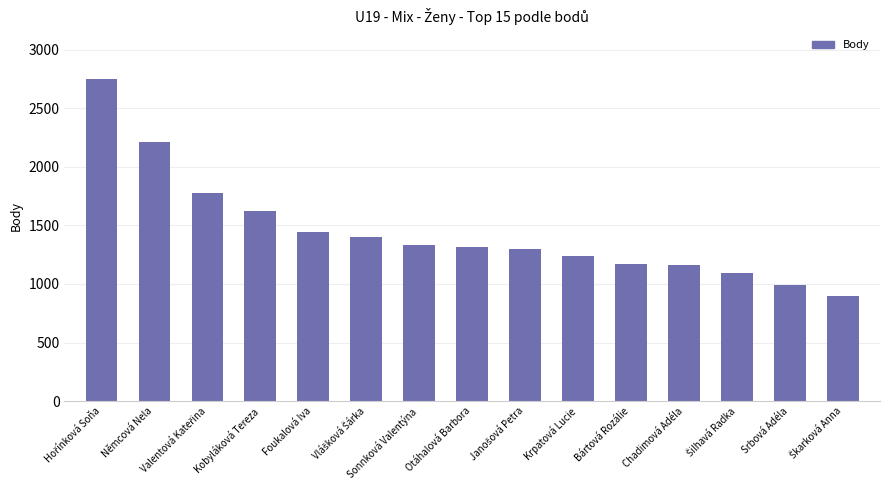

Reading left to right, what are all the values shown in this chart?

2752	2208	1776	1624	1440	1400	1336	1312	1298	1235	1174	1158	1093	989	894